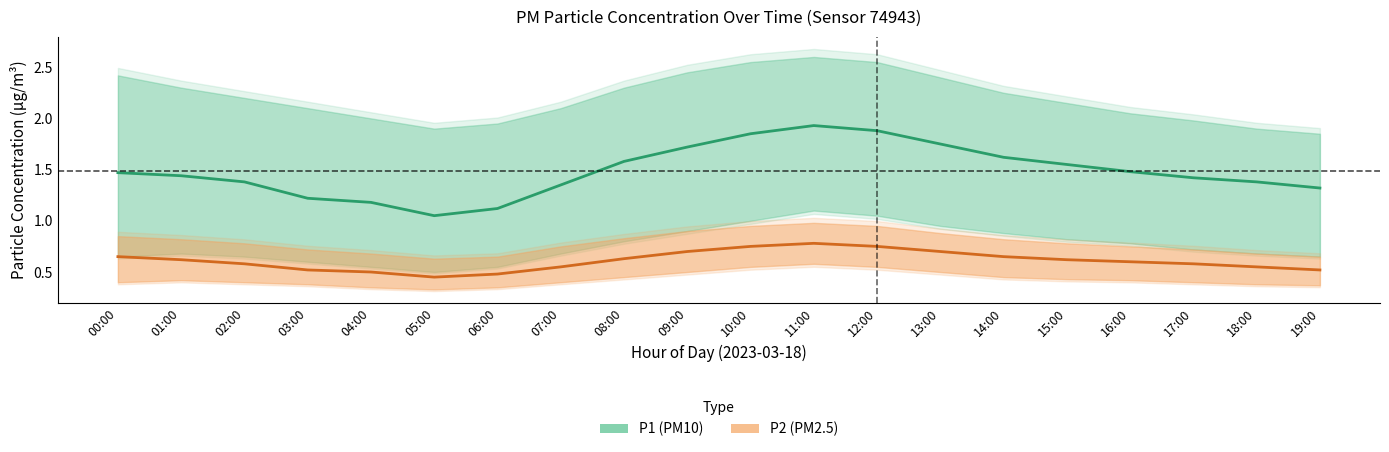

True or false: P2_lower and P2 cross at least once.

False